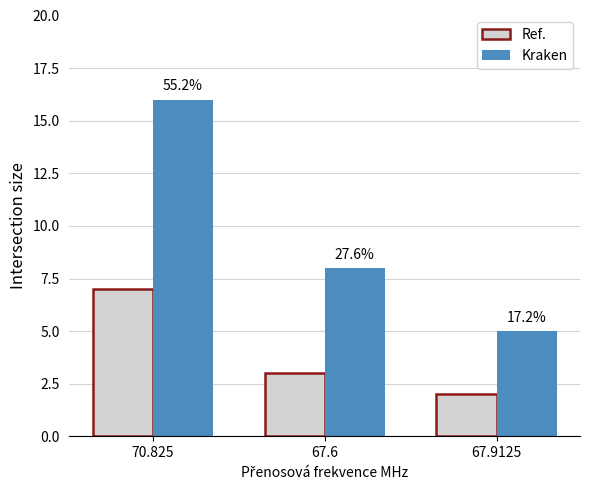

The value of Ref. at 67.6 is 3. True or false?

True